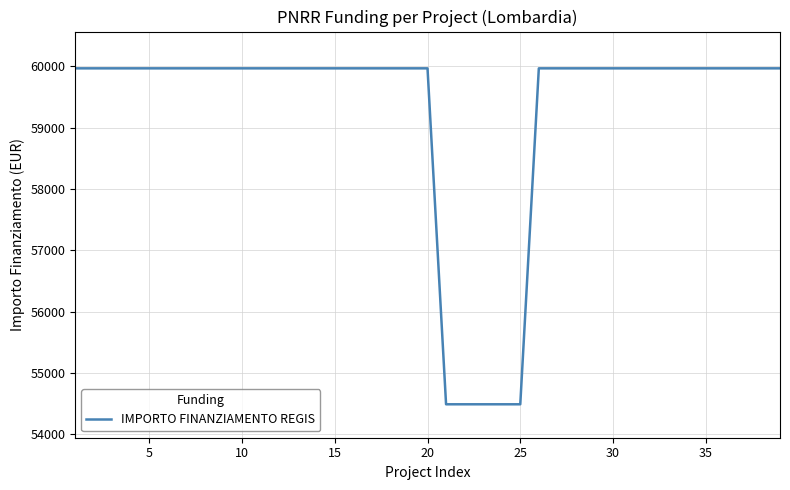

How many distinct data groups are displayed?

1